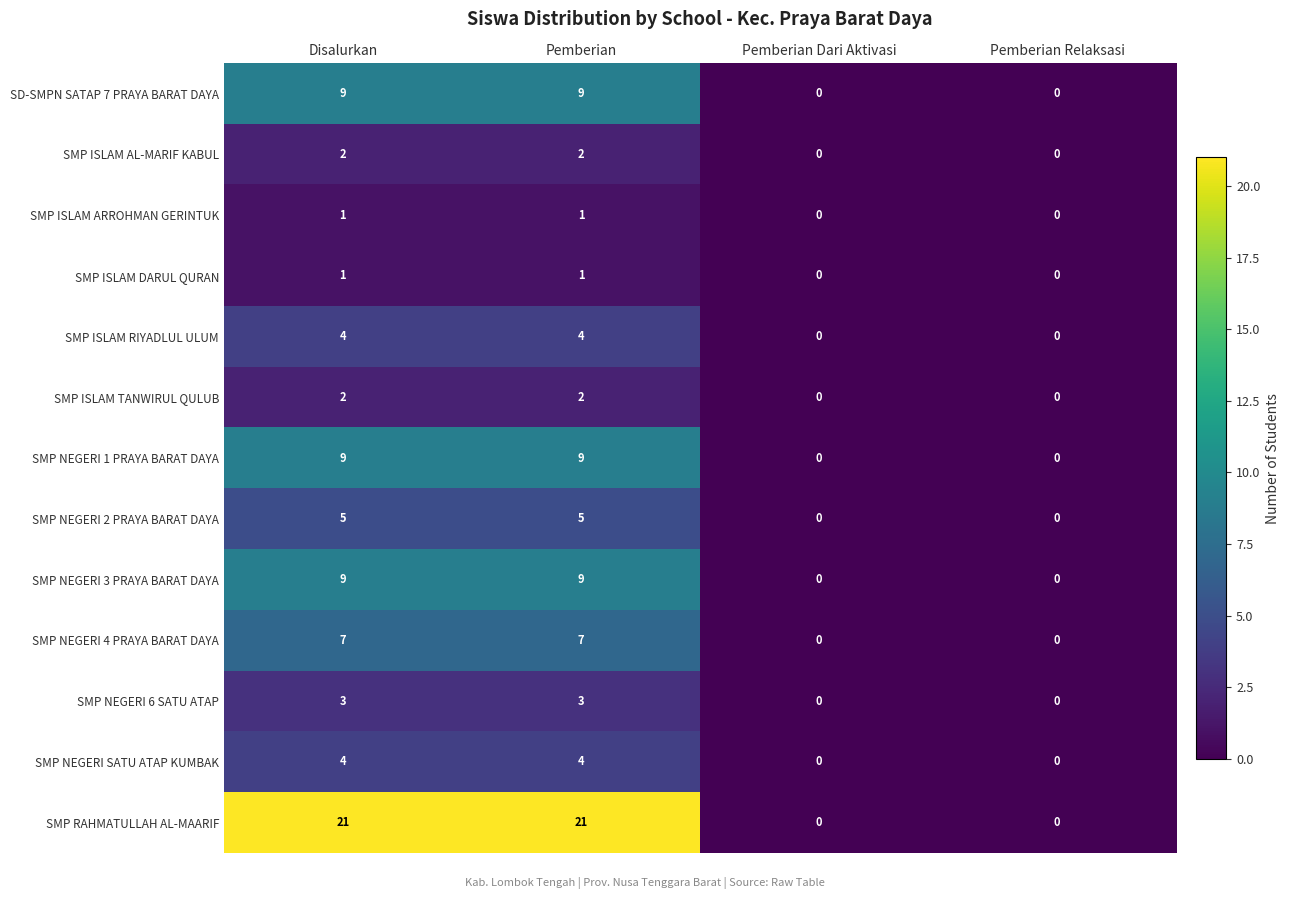

Which series changed the most between Pemberian and Pemberian Relaksasi?

SMP RAHMATULLAH AL-MAARIF